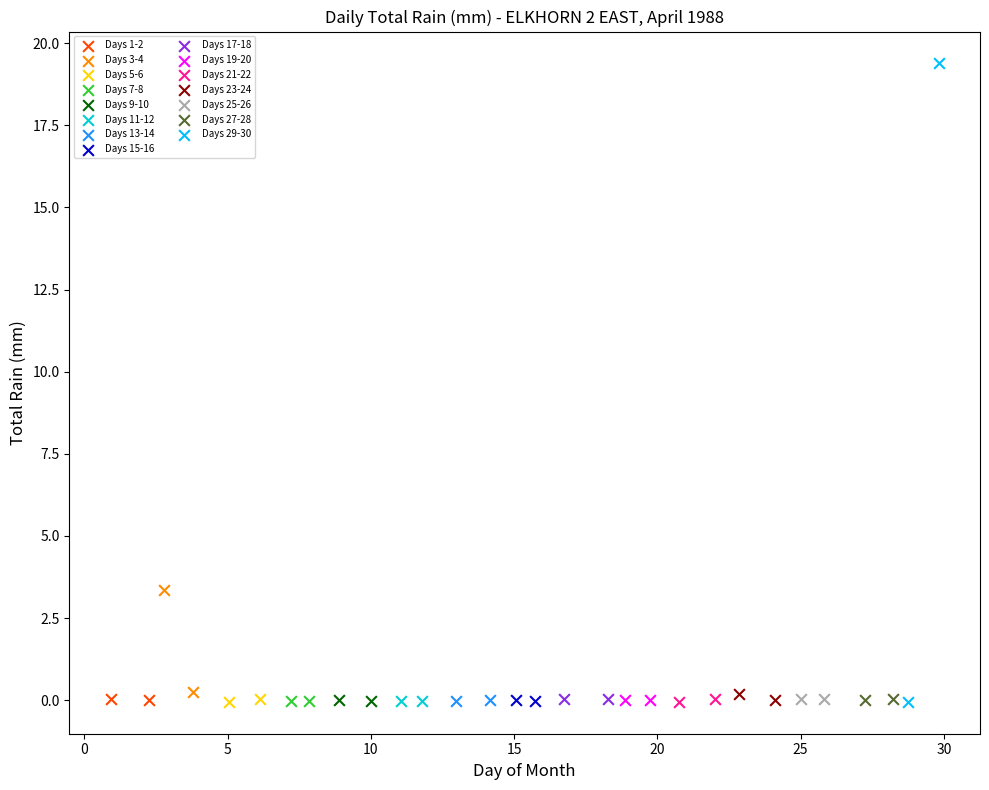

What are all the series names shown in the legend?

Days 1-2, Days 3-4, Days 5-6, Days 7-8, Days 9-10, Days 11-12, Days 13-14, Days 15-16, Days 17-18, Days 19-20, Days 21-22, Days 23-24, Days 25-26, Days 27-28, Days 29-30